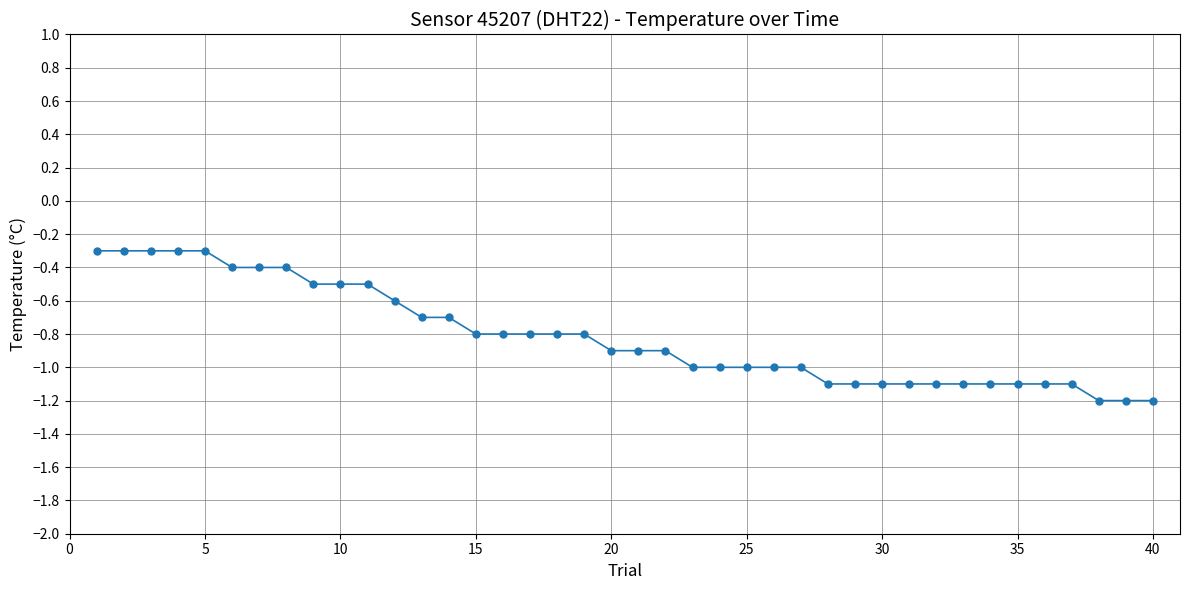

What is the greatest value displayed?

-0.3